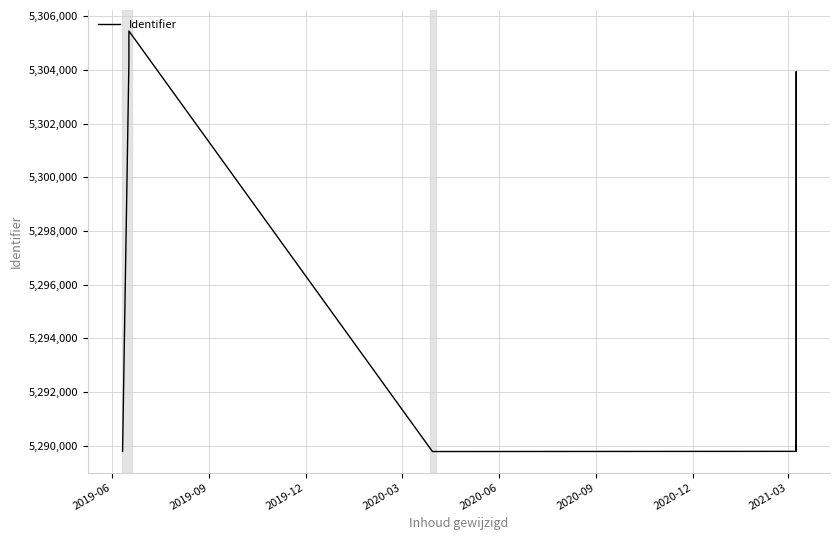

What is the maximum value shown in the chart?

5305447